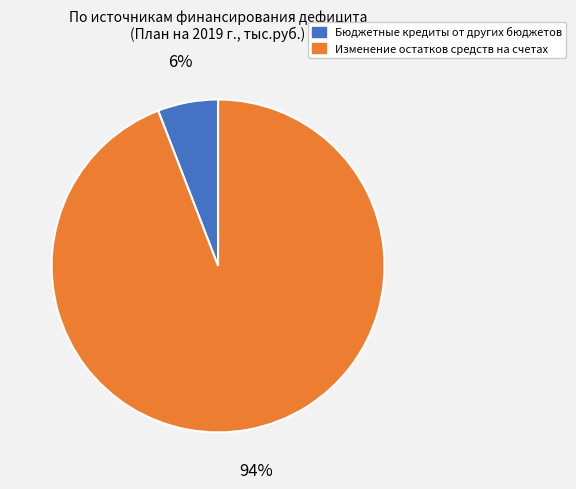

What is the largest slice in the pie chart?

Изменение остатков средств на счетах